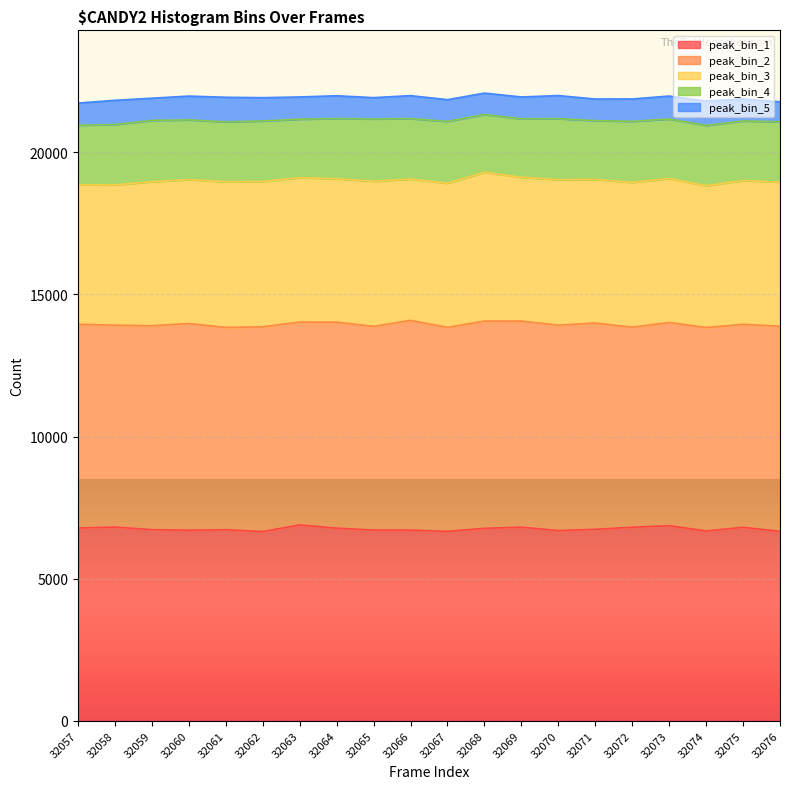

What value does the peak_bin_4 series have at 32064, to the nearest 5?

2120